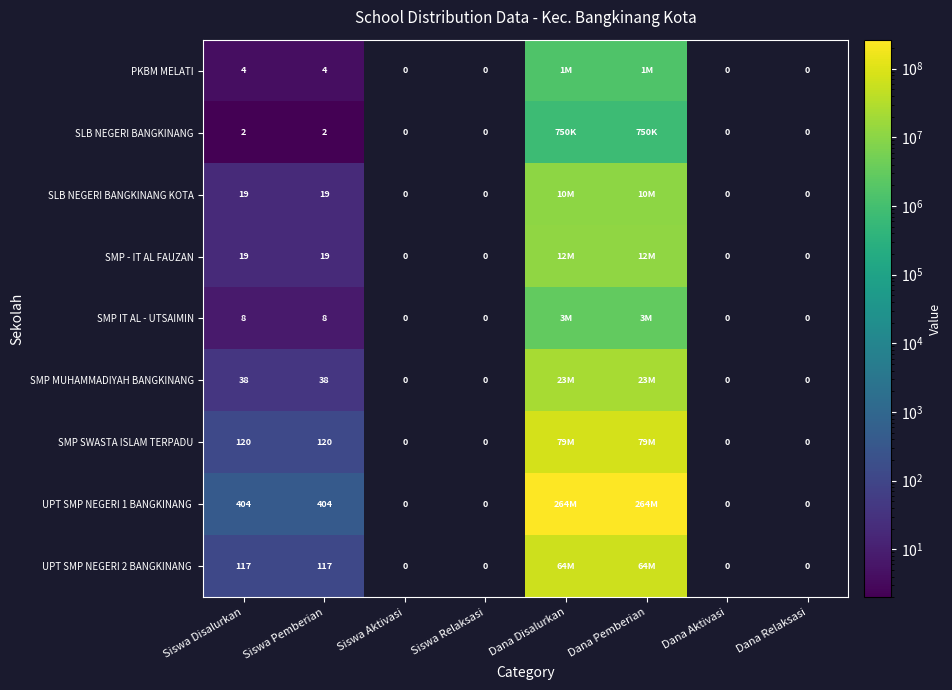

Is it true that PKBM MELATI equals 4 at Siswa Disalurkan?

True